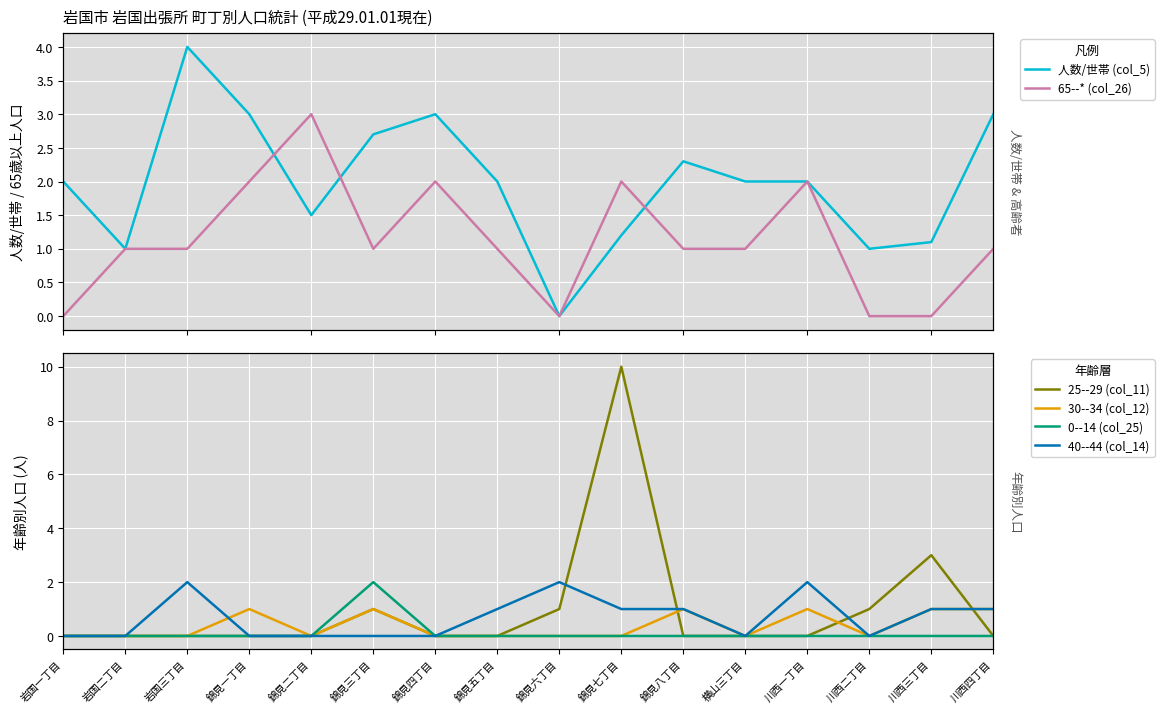

The 0--14 (col_25) series shows 1.3 at 錦見八丁目. True or false?

False